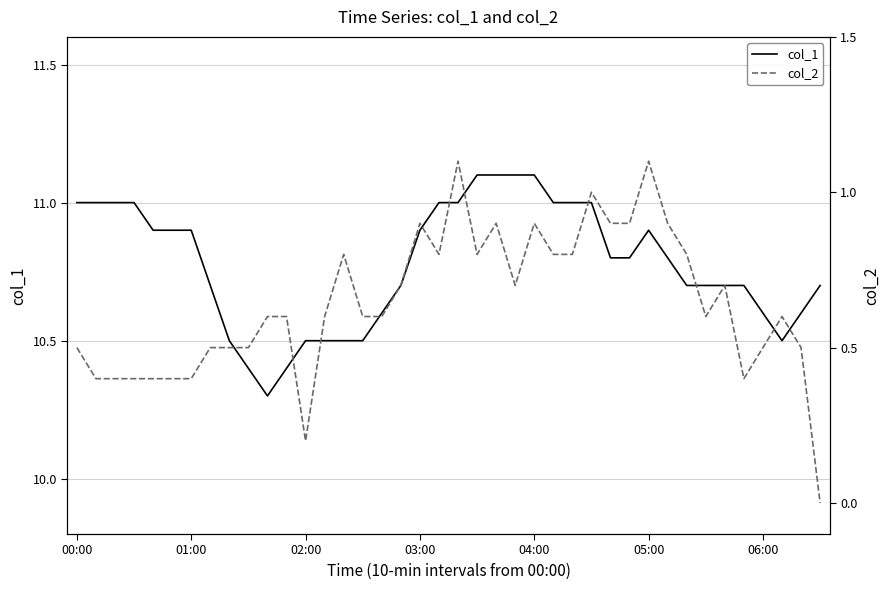

Is it true that col_1 equals 10.9 at 01:00?

True